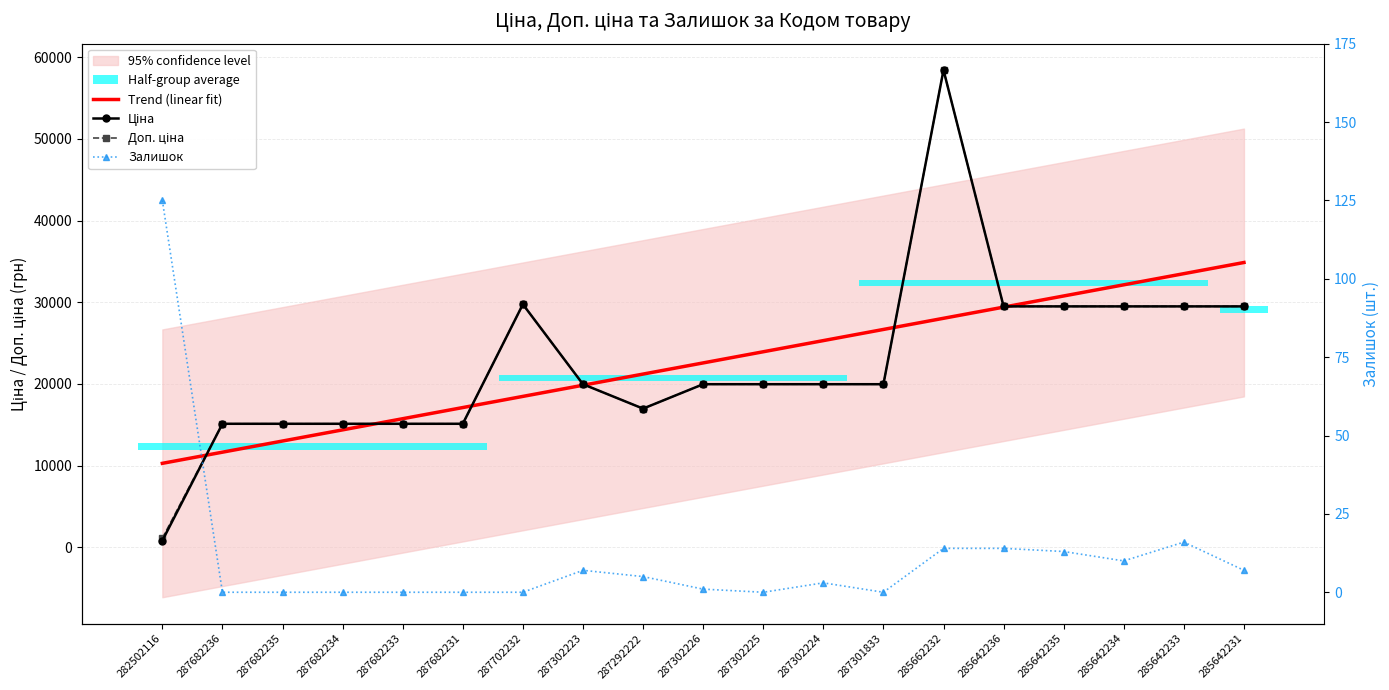

True or false: Ціна has more than 0 points higher than both neighbors.

True